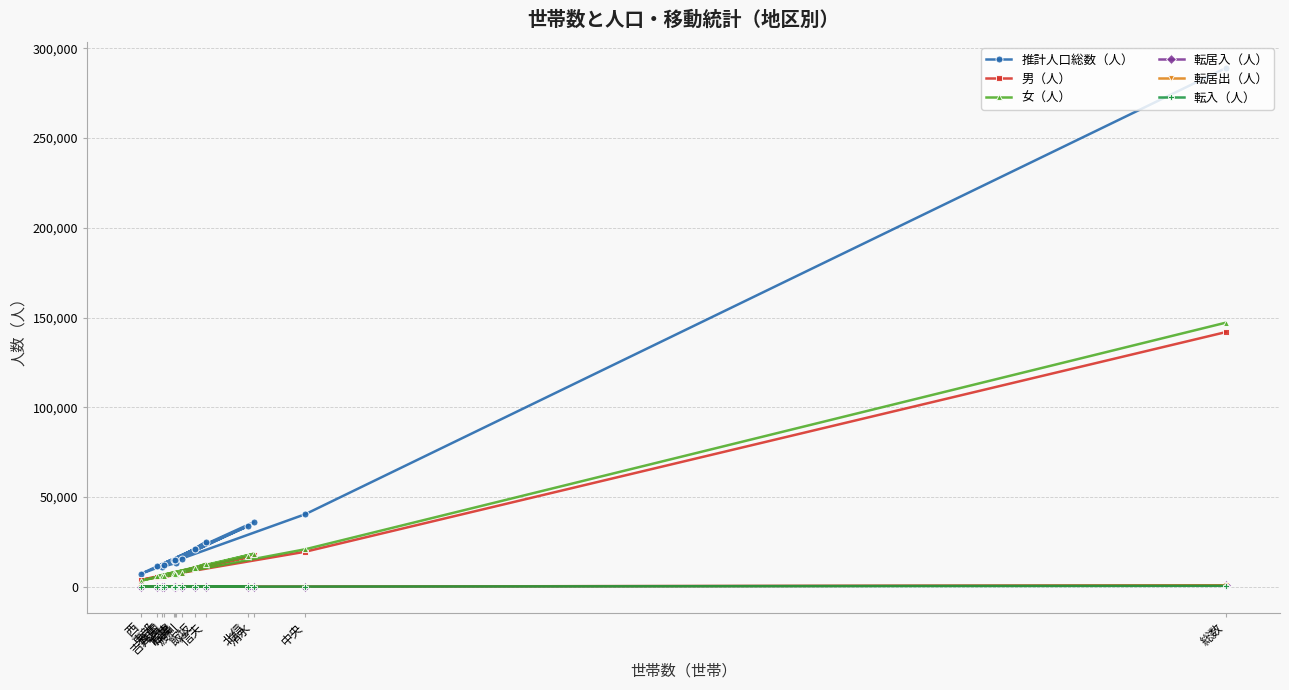

What is the label of the 4th point from the left?

吉井田